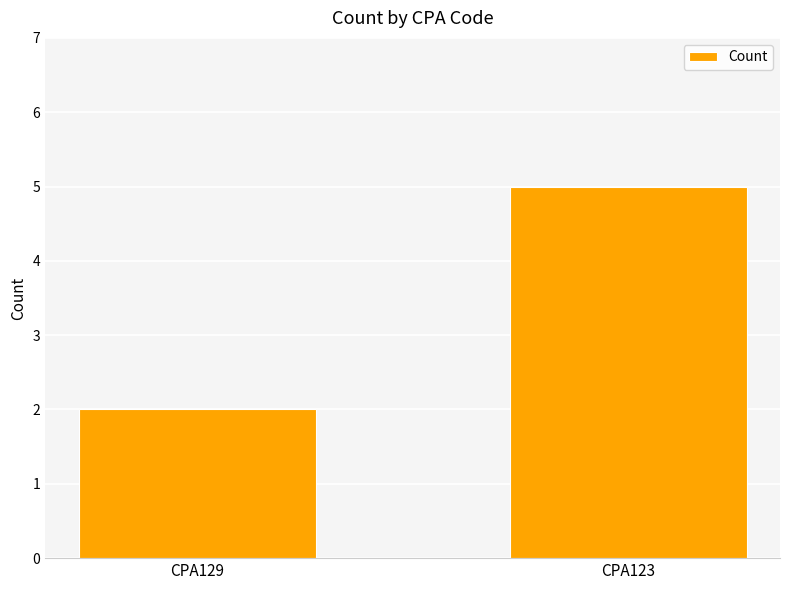

What is the sum of the values at CPA129 and CPA123?

7